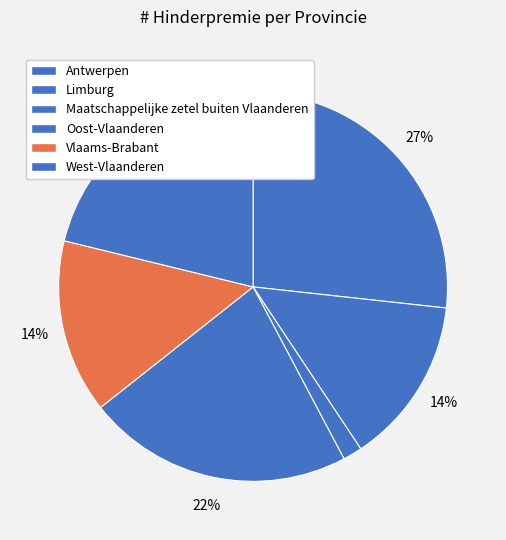

Count the number of slices in the pie.

6